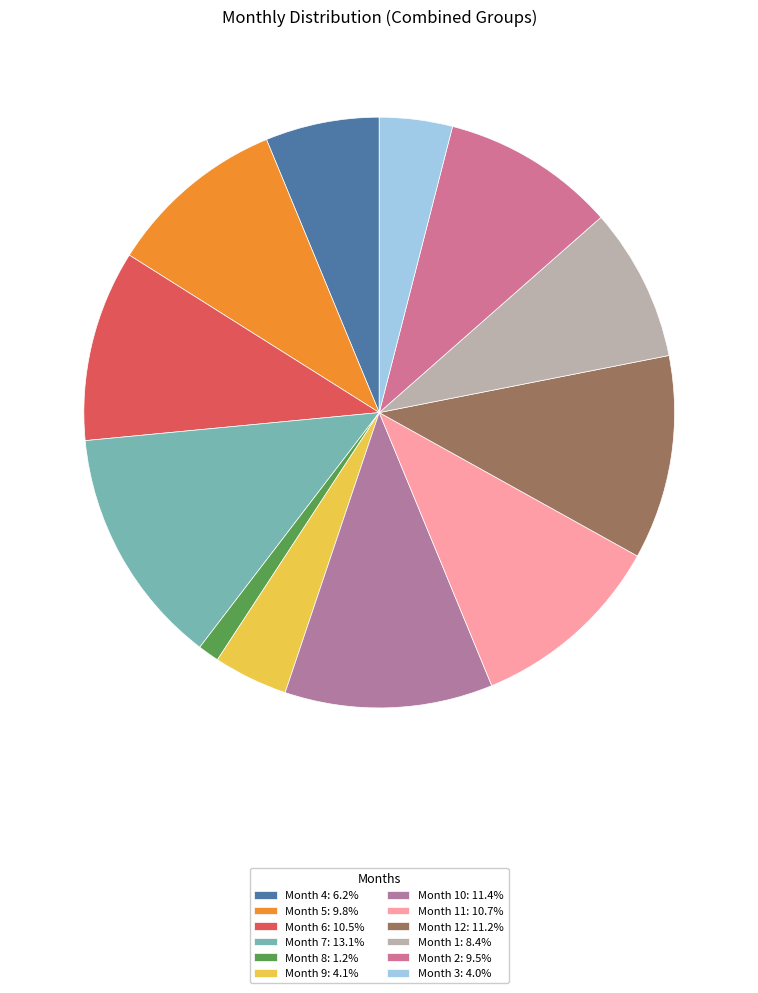

How many segments does this pie chart have?

12